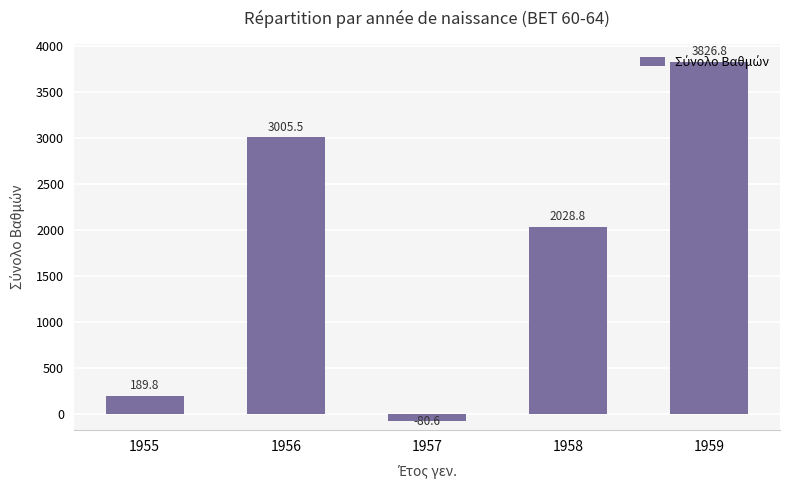

What is the change in value from 1957 to 1958?

+2109.4